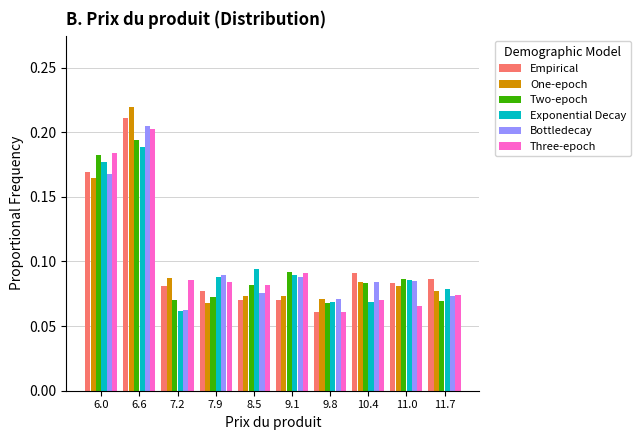

Reading left to right, transcribe this chart: for each range on the x-axis, give the height of each series' bar. Neither the bar edges nor the heights are printed on the chart, so give them approximately, as read against the axes.

5.7 to 6.3: Empirical=0.170	One-epoch=0.165	Two-epoch=0.185	Exponential Decay=0.175	Bottledecay=0.165	Three-epoch=0.185
6.3 to 6.9: Empirical=0.210	One-epoch=0.220	Two-epoch=0.195	Exponential Decay=0.190	Bottledecay=0.205	Three-epoch=0.200
6.9 to 7.6: Empirical=0.080	One-epoch=0.085	Two-epoch=0.070	Exponential Decay=0.060	Bottledecay=0.060	Three-epoch=0.085
7.6 to 8.2: Empirical=0.075	One-epoch=0.070	Two-epoch=0.075	Exponential Decay=0.090	Bottledecay=0.090	Three-epoch=0.085
8.2 to 8.8: Empirical=0.070	One-epoch=0.075	Two-epoch=0.080	Exponential Decay=0.095	Bottledecay=0.075	Three-epoch=0.080
8.8 to 9.5: Empirical=0.070	One-epoch=0.075	Two-epoch=0.090	Exponential Decay=0.090	Bottledecay=0.090	Three-epoch=0.090
9.5 to 10.1: Empirical=0.060	One-epoch=0.070	Two-epoch=0.070	Exponential Decay=0.070	Bottledecay=0.070	Three-epoch=0.060
10.1 to 10.7: Empirical=0.090	One-epoch=0.085	Two-epoch=0.085	Exponential Decay=0.070	Bottledecay=0.085	Three-epoch=0.070
10.7 to 11.4: Empirical=0.085	One-epoch=0.080	Two-epoch=0.085	Exponential Decay=0.085	Bottledecay=0.085	Three-epoch=0.065
11.4 to 12.0: Empirical=0.085	One-epoch=0.075	Two-epoch=0.070	Exponential Decay=0.080	Bottledecay=0.075	Three-epoch=0.075